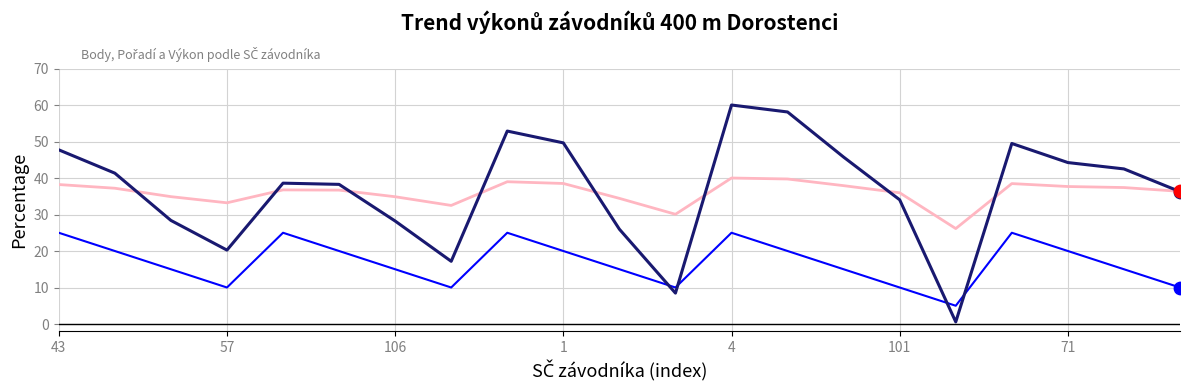

What is the maximum value shown in the chart?

60.0